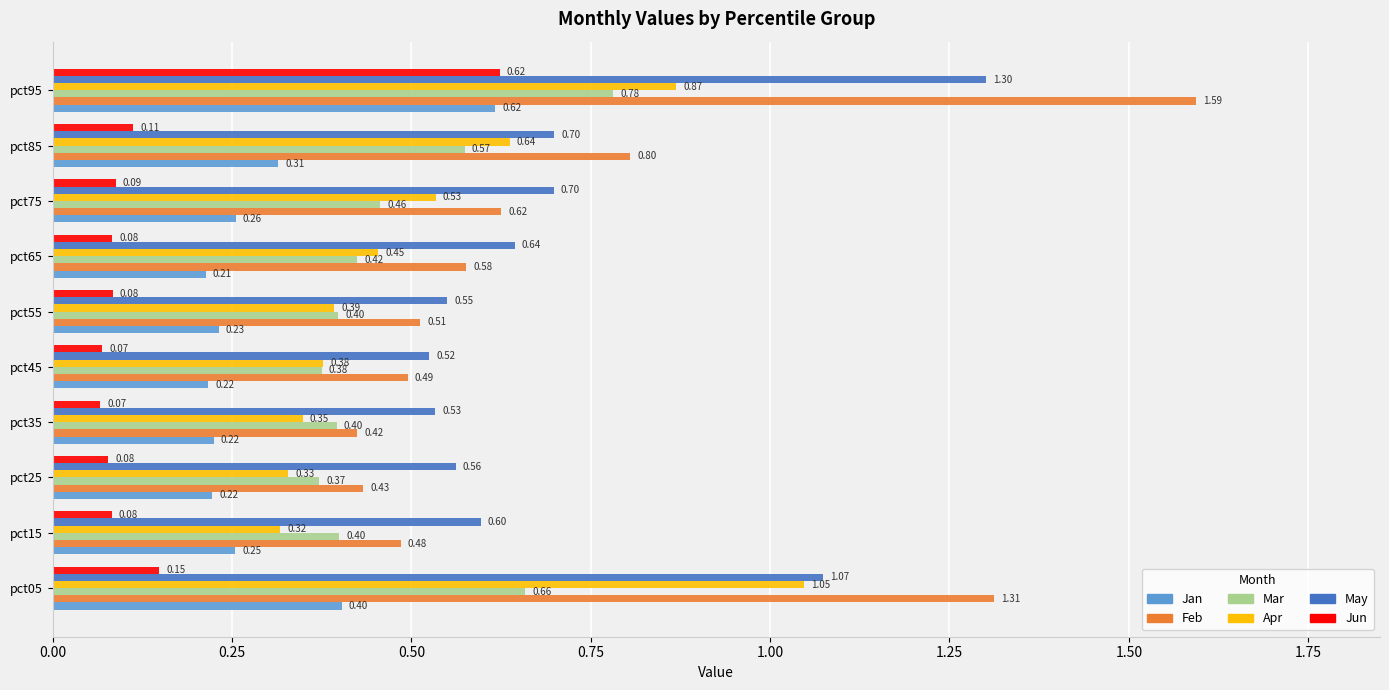

At pct75, list the series in order from largest to smallest.

May, Feb, Apr, Mar, Jan, Jun